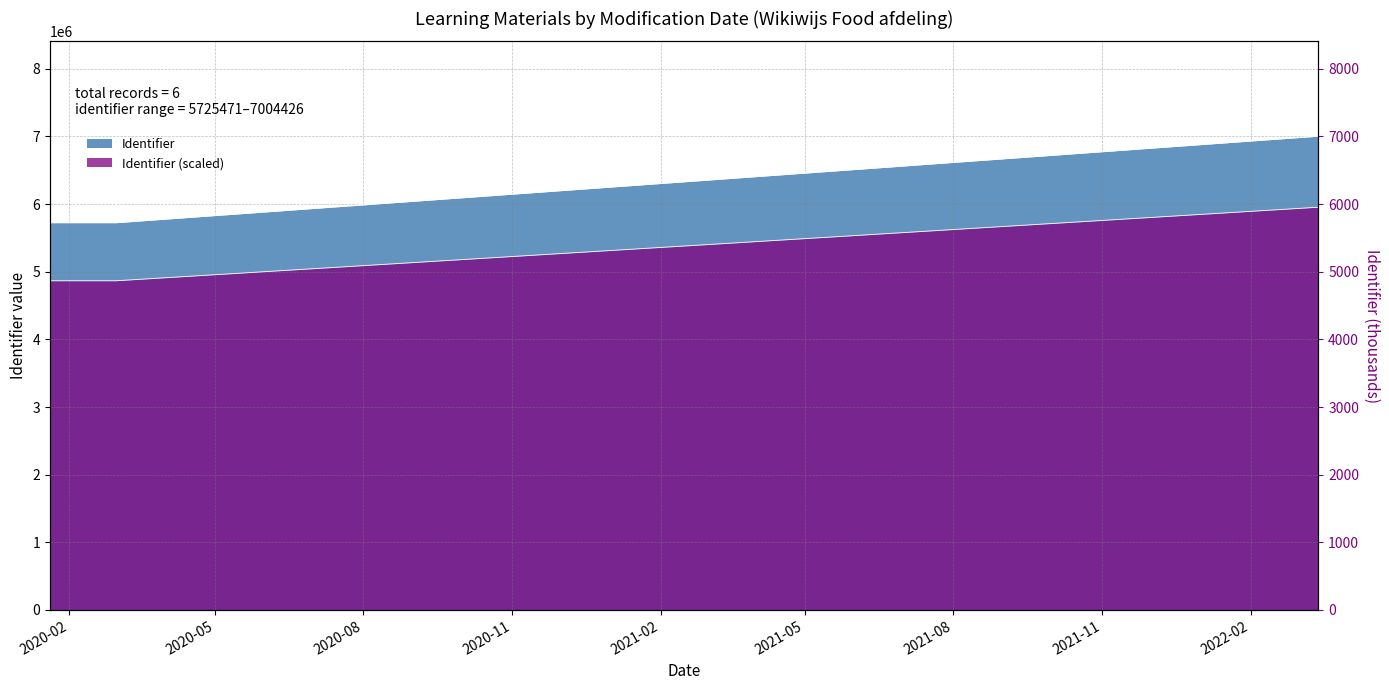

Rank the categories by value from highest to lowest.

2022-03-15, 2020-03-01, 2020-03-01, 2020-02-09, 2020-01-27, 2020-01-20